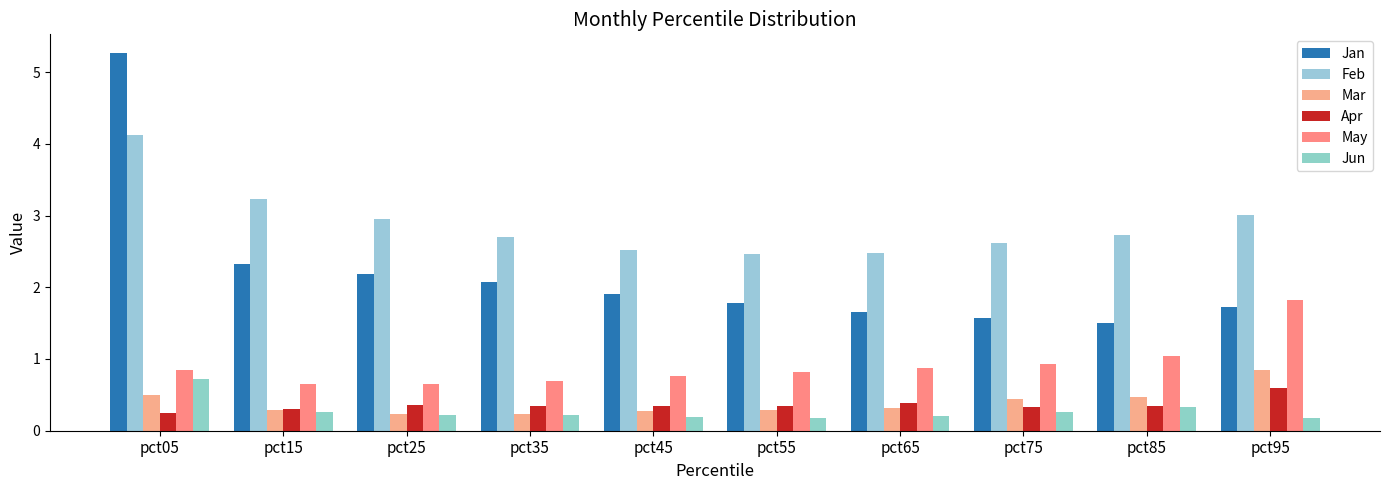

Which series has the largest total across all categories?

Feb